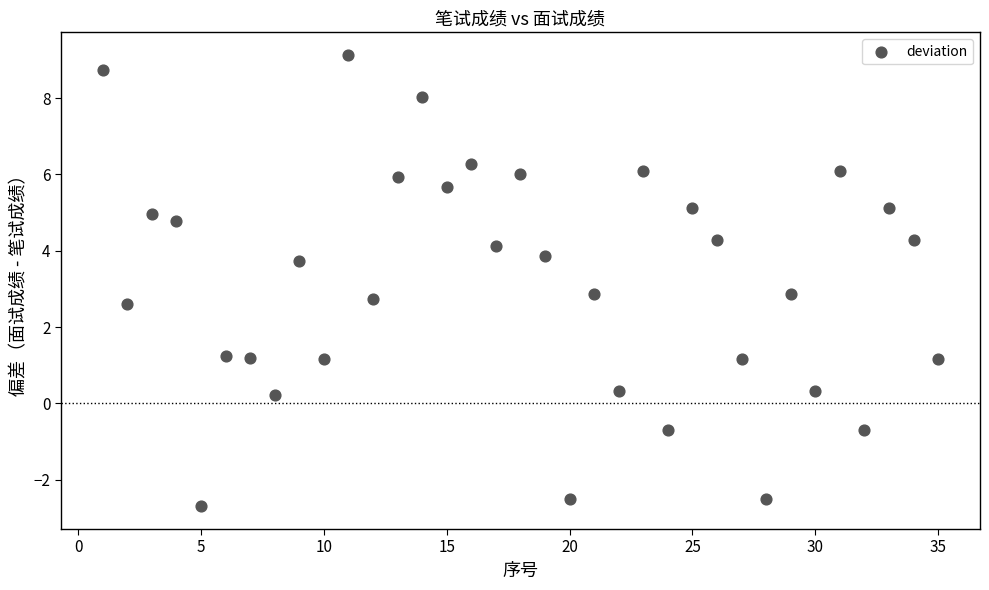

What is the range of X values (max minus min)?

34.0